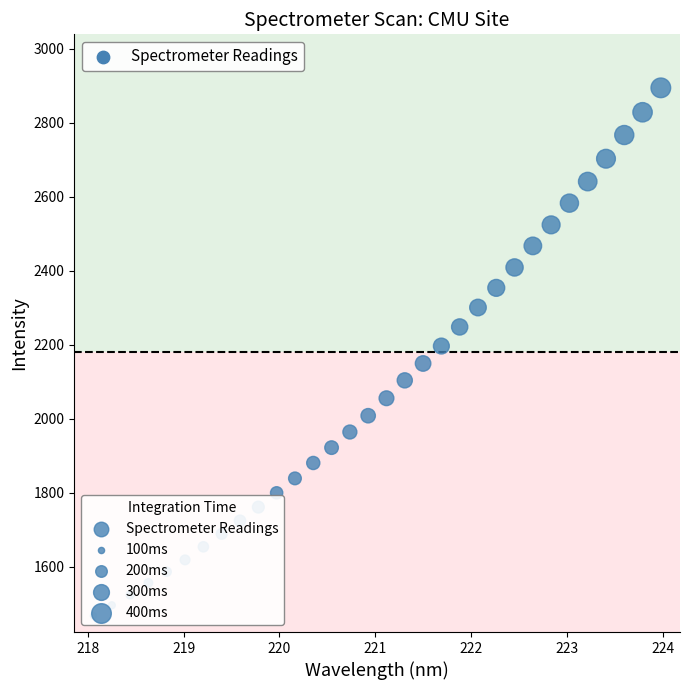

What is the range of X values (max minus min)?

5.9